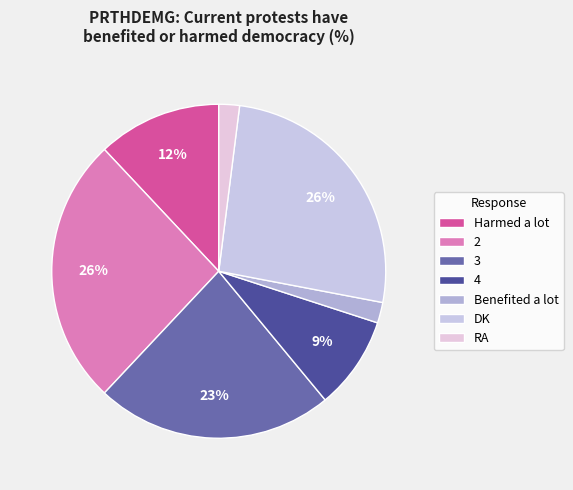

Count the number of slices in the pie.

7